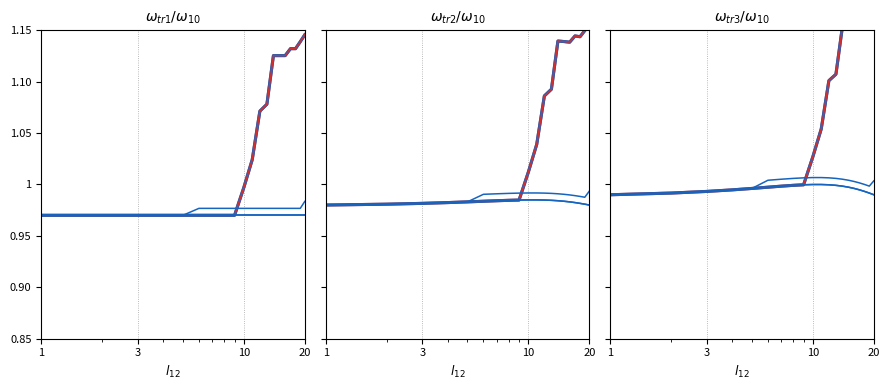

True or false: PRE_PROCESSED and MARKED intersect in this chart.

False